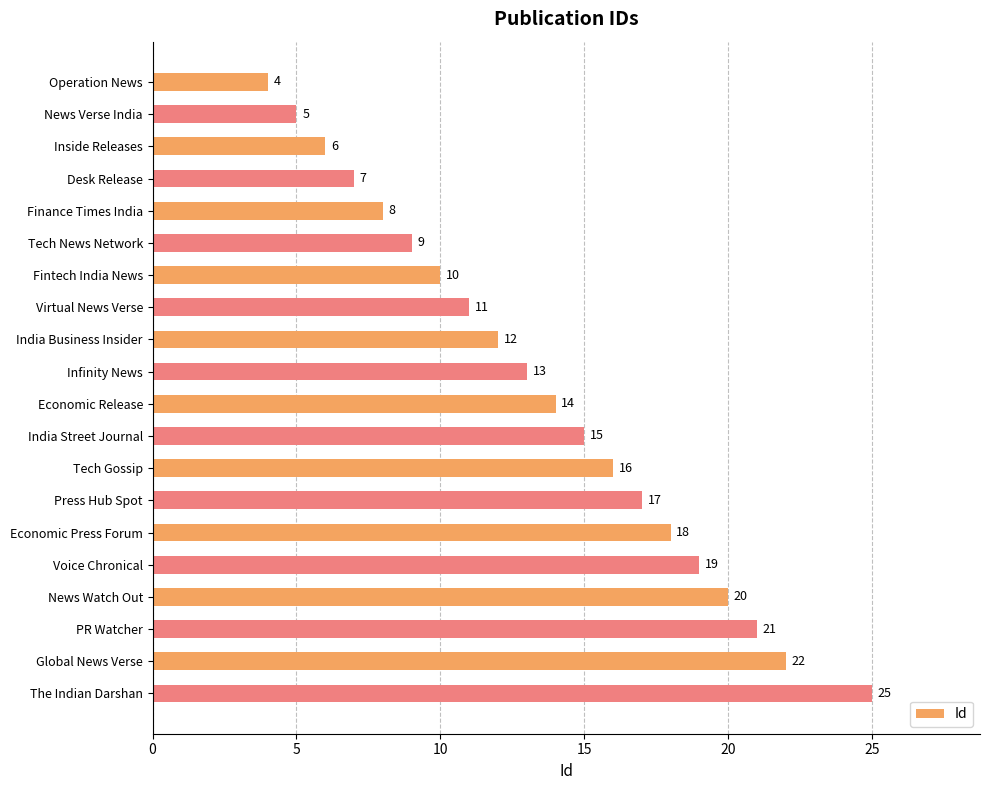

What is the average value?

14